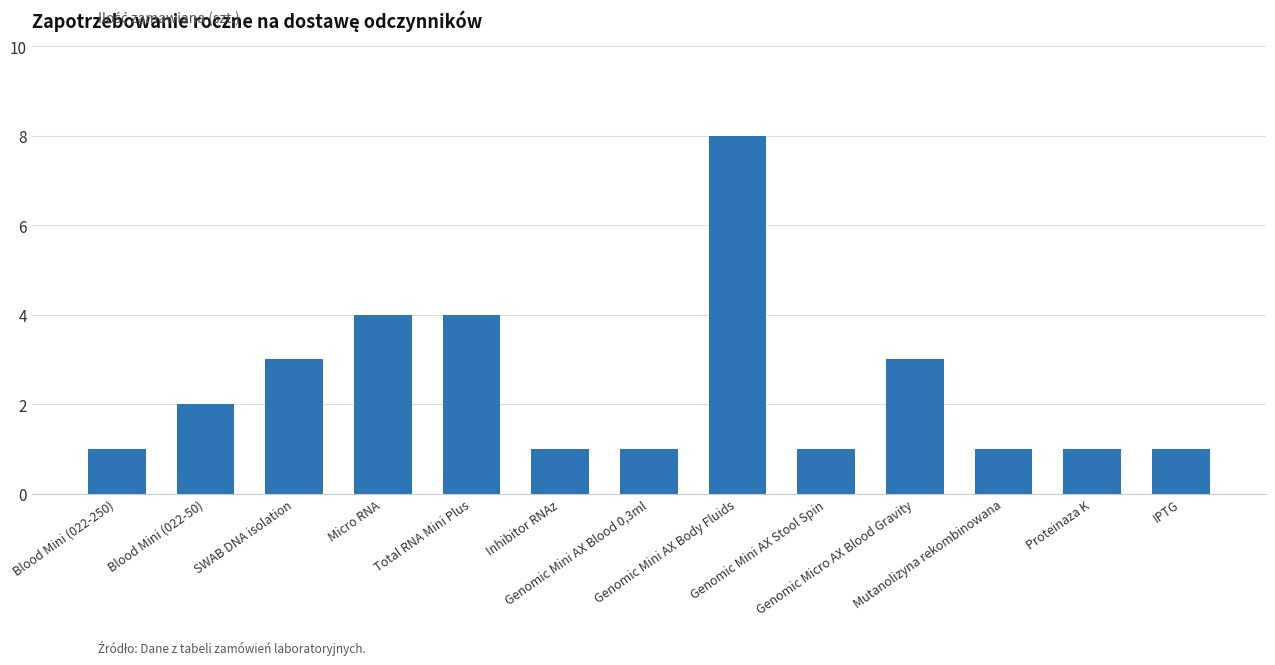

What is the approximate value at Micro RNA?

4